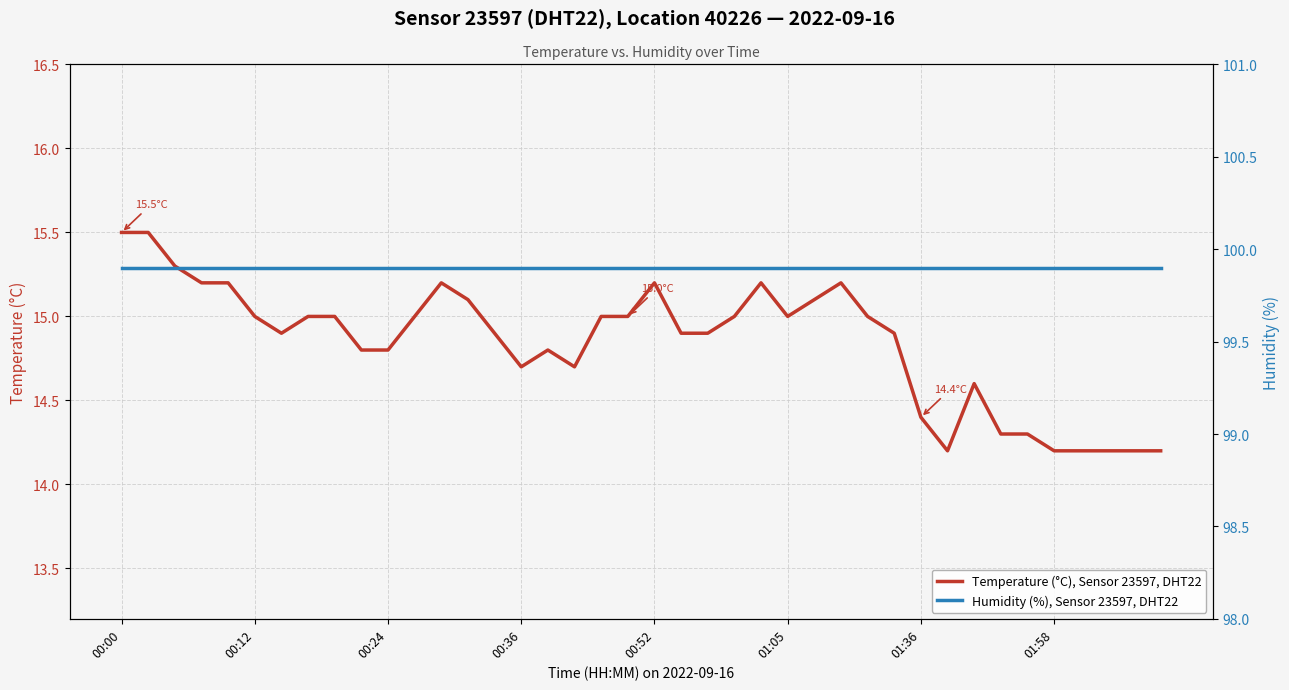

Which series has the widest spread of values?

Temperature (°C), Sensor 23597, DHT22